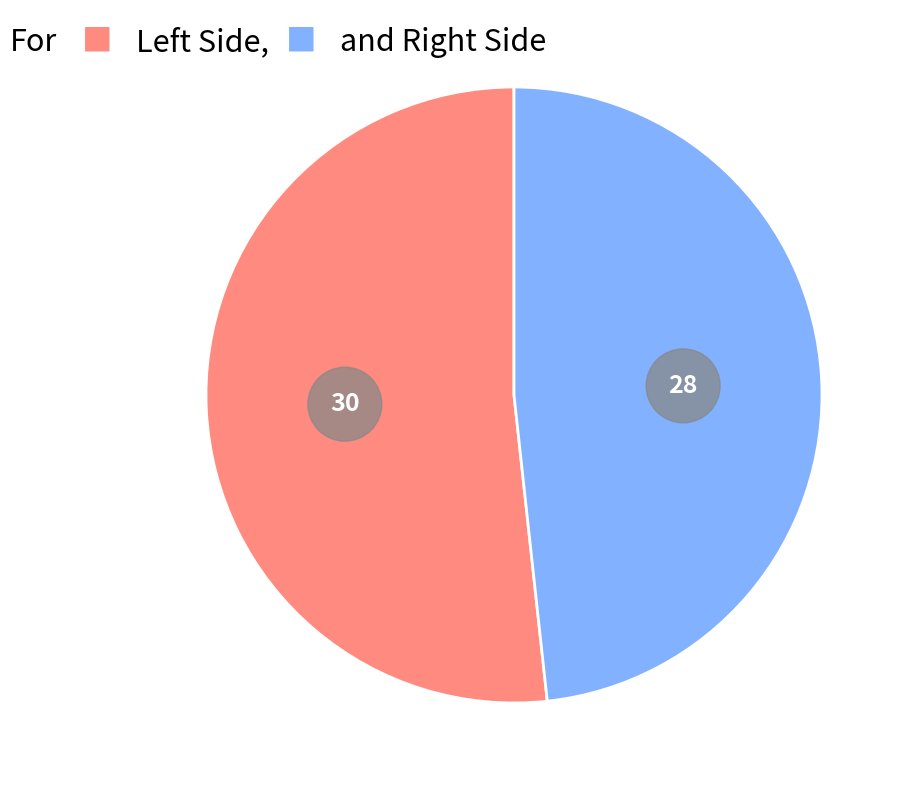

How many slices are in this pie chart?

2